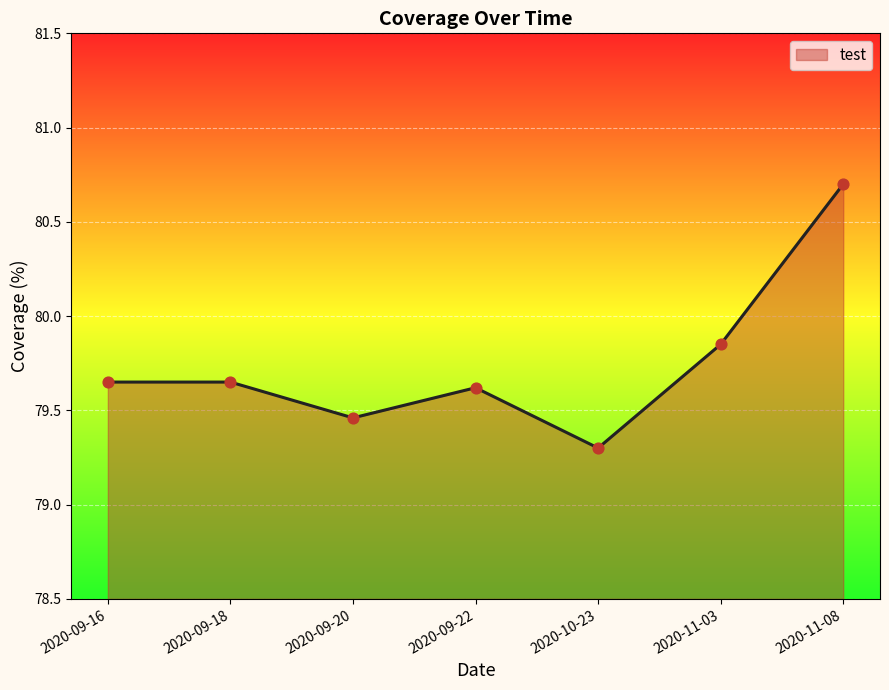

Which has a higher value, 2020-09-22 or 2020-09-20?

2020-09-22